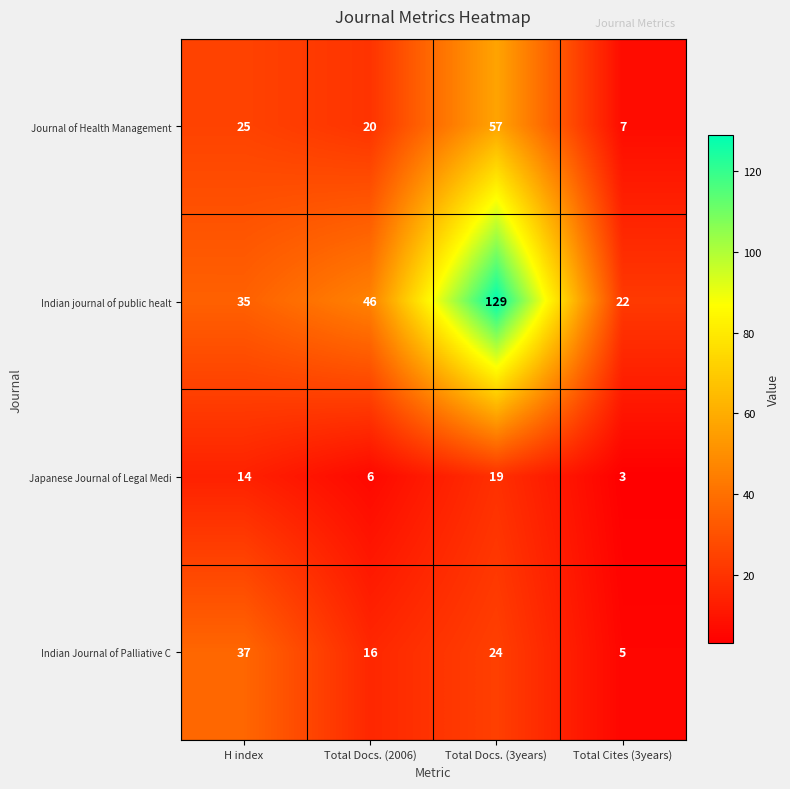

Rank the series at Total Docs. (2006) from highest to lowest value.

Indian journal of public healt, Journal of Health Management, Indian Journal of Palliative C, Japanese Journal of Legal Medi